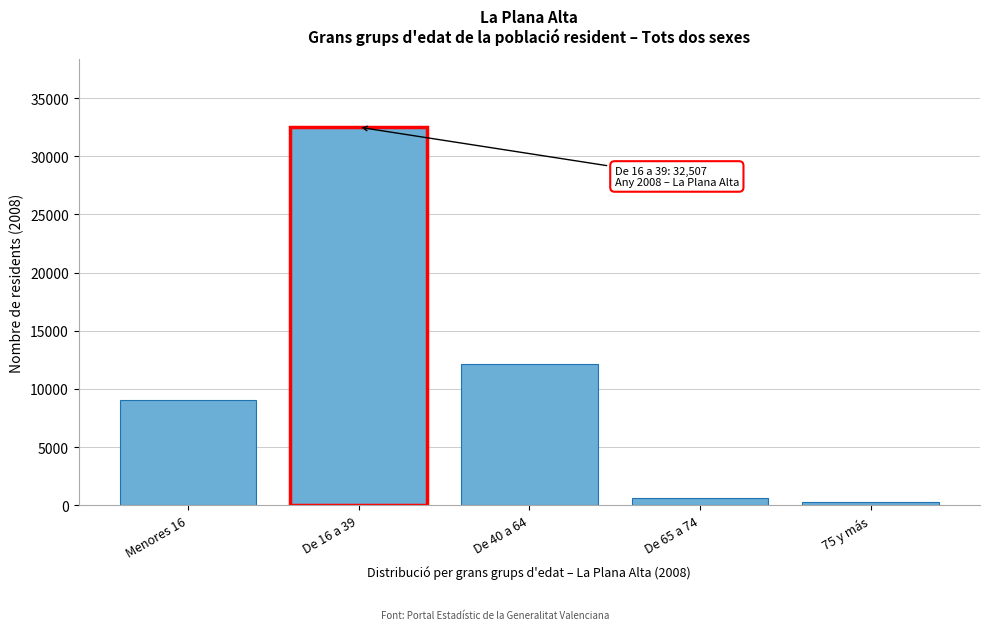

Reading right to left, extract all data points from this chart.

262	662	12163	32507	9057